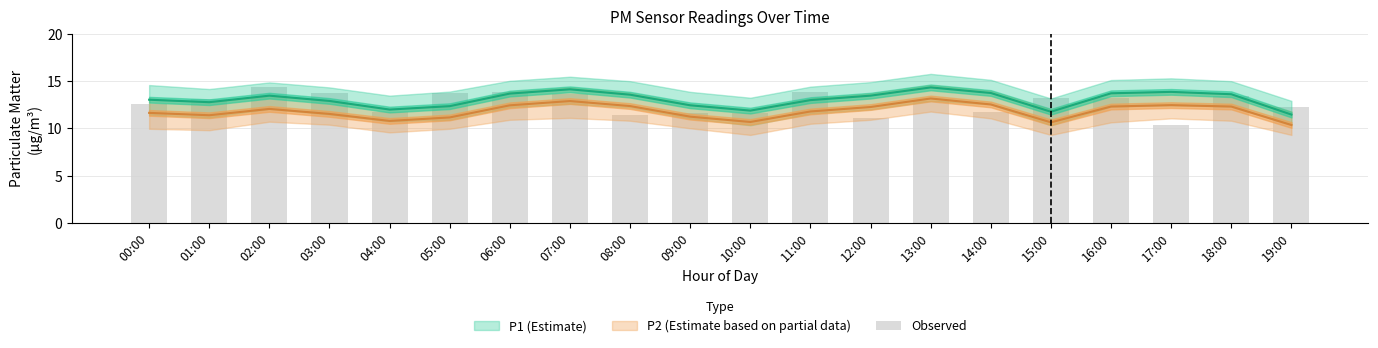

At which category does the chart reach its minimum across all series?

17:00